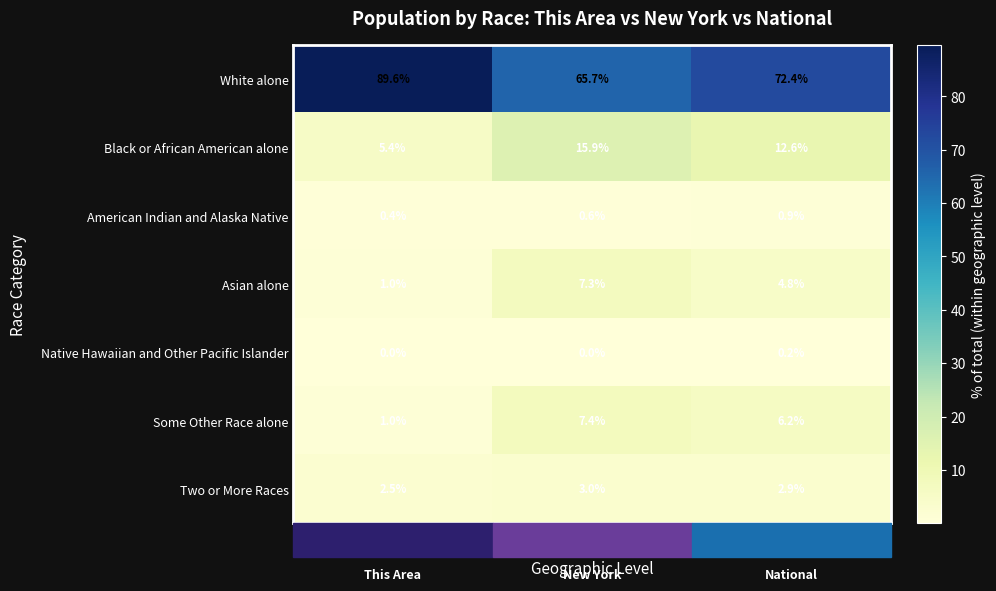

List the series in order of their peak value, lowest first.

Native Hawaiian and Other Pacific Islander, American Indian and Alaska Native, Two or More Races, Asian alone, Some Other Race alone, Black or African American alone, White alone